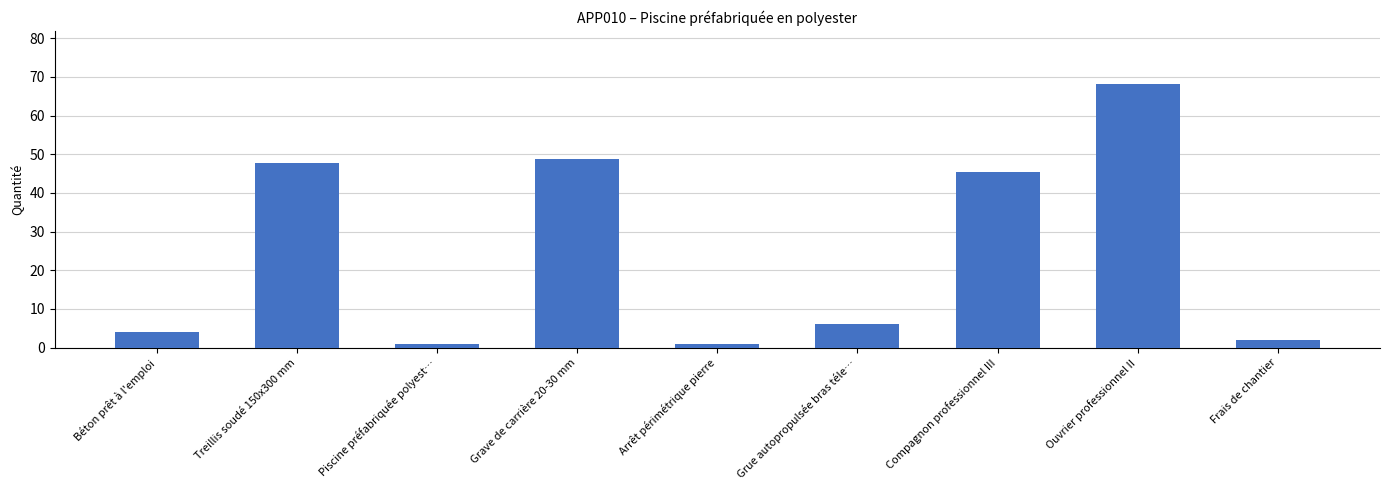

How many values are below 6?

4